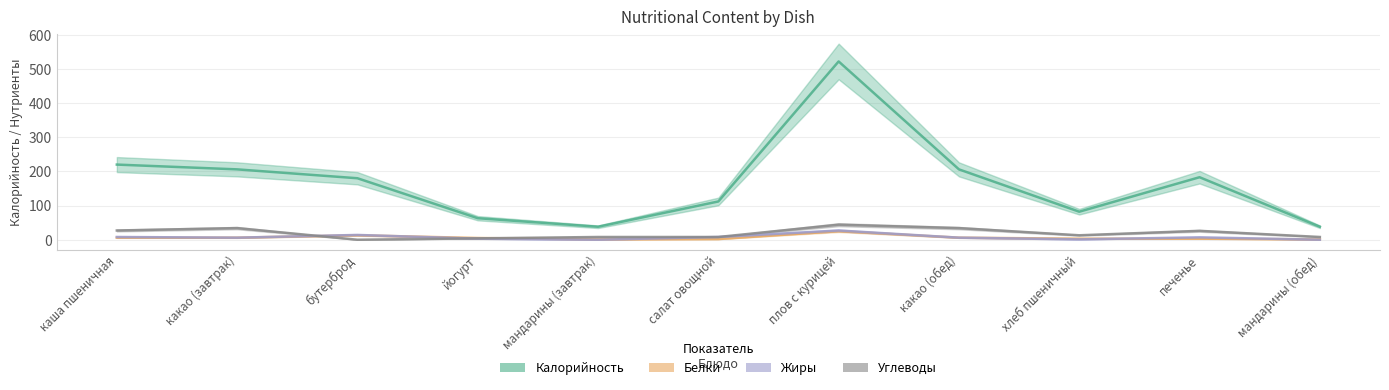

In Белки, how many points are lower than both neighbors (excluding endpoints)?

1